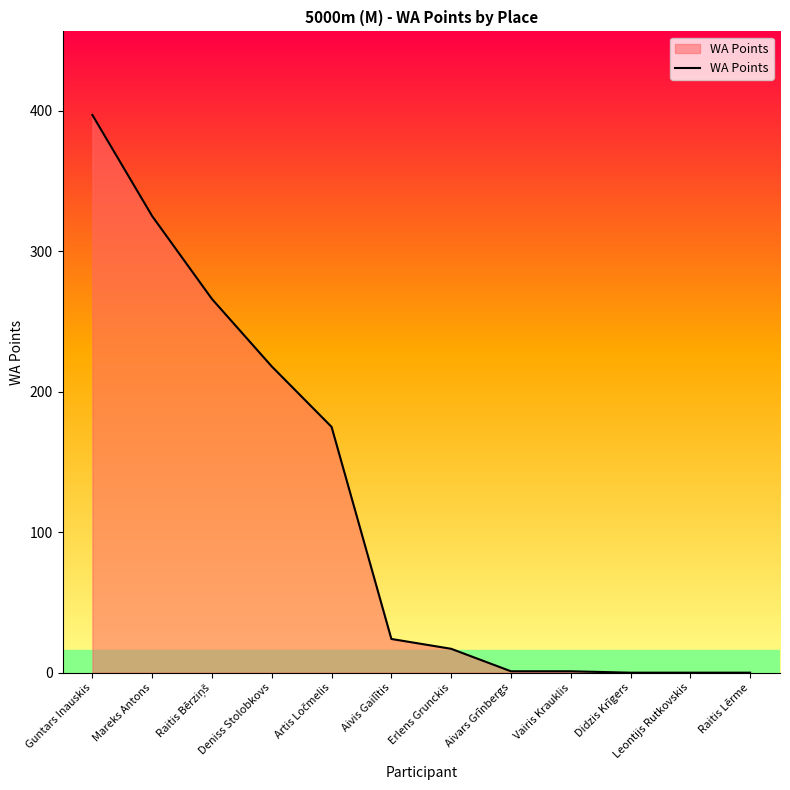

What is the change in value from Deniss Stolobkovs to Vairis Krauklis?

-217